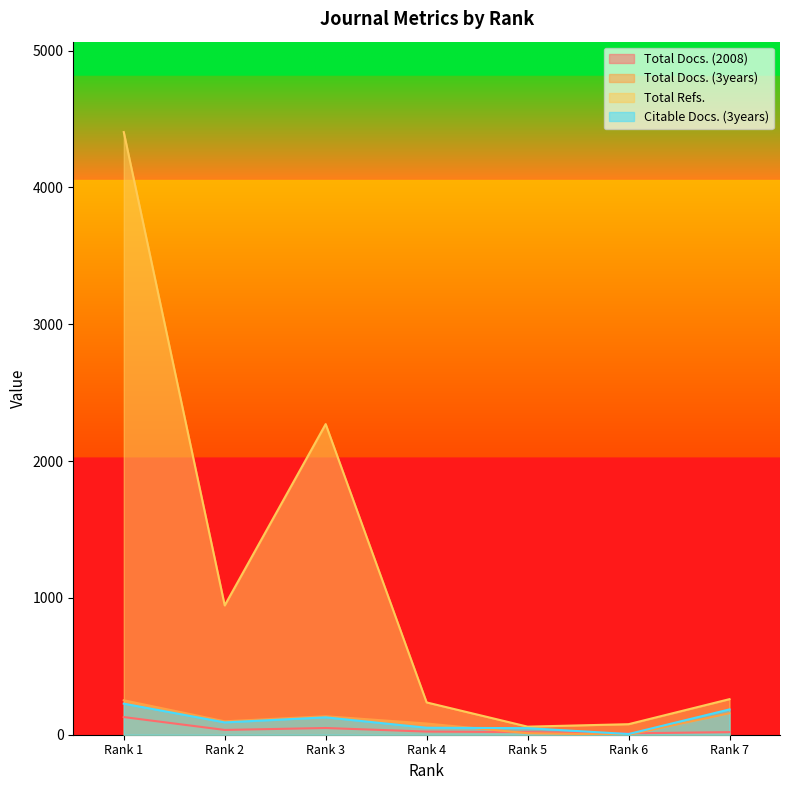

Which series has the largest range (max minus min)?

Total Refs.